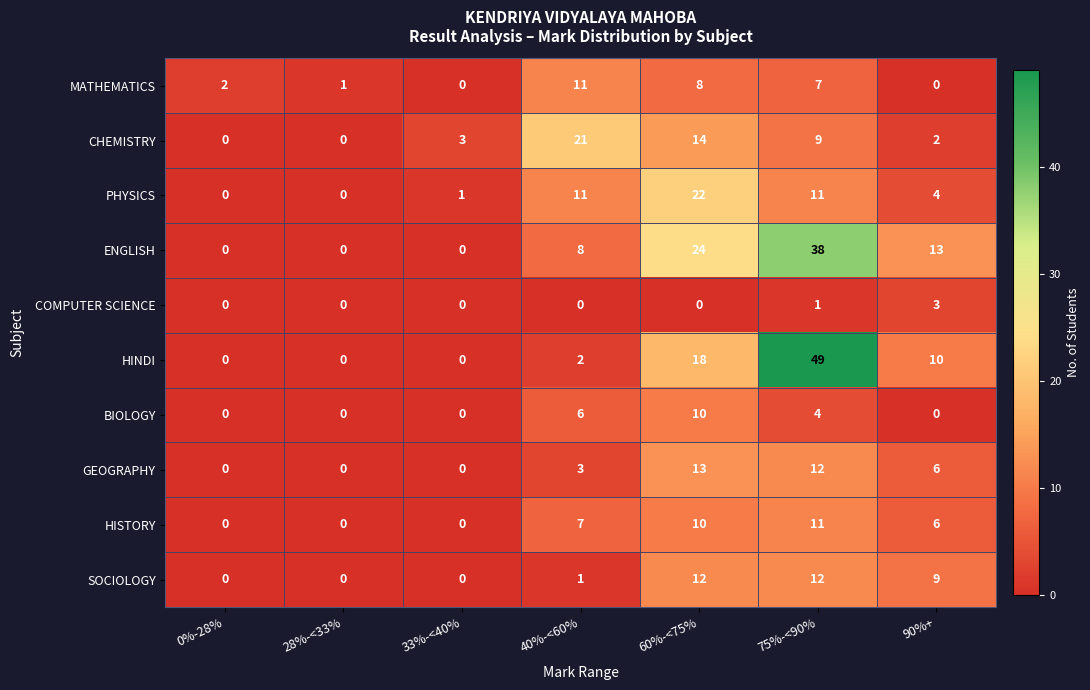

What is the difference between the PHYSICS values at 60%-<75% and 40%-<60%?

11